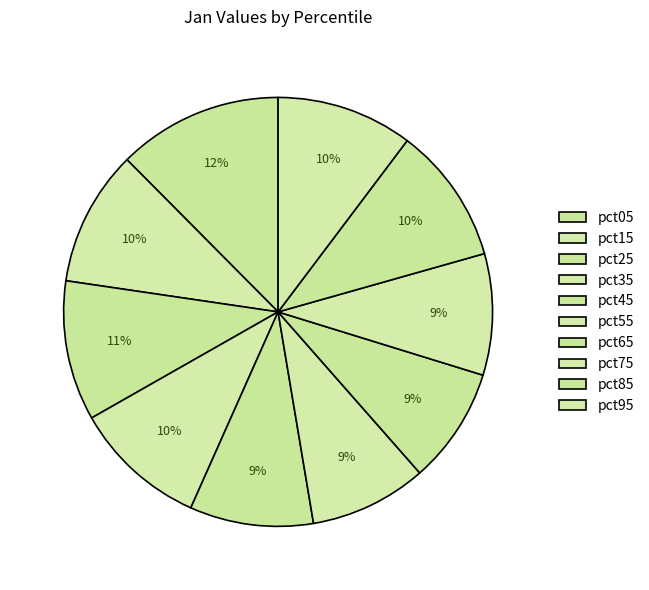

Is the sum of pct95 and pct65 greater than half?

No